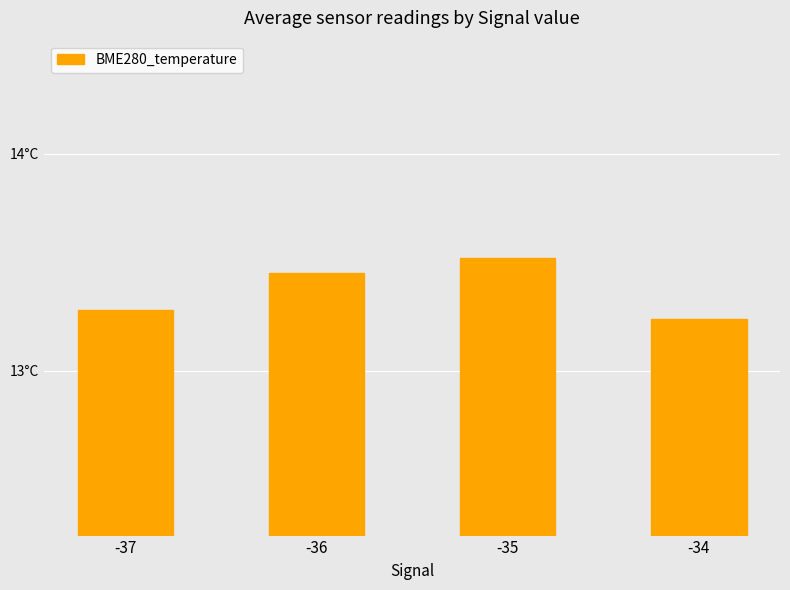

What is the value of the 3rd bar from the left?

13.5